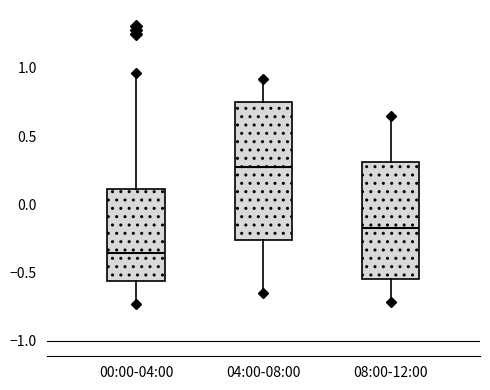

Reading left to right, read every box against the y-axis: the position of its median line, the range the box covers, and the ends of its whiskers. The values are not printed on the chart, so give them approximately, as read against the axis.

00:00-04:00: median -0.35, box -0.55 to 0.10, whiskers -0.75 to 0.95
04:00-08:00: median 0.30, box -0.25 to 0.75, whiskers -0.65 to 0.90
08:00-12:00: median -0.15, box -0.55 to 0.30, whiskers -0.70 to 0.65